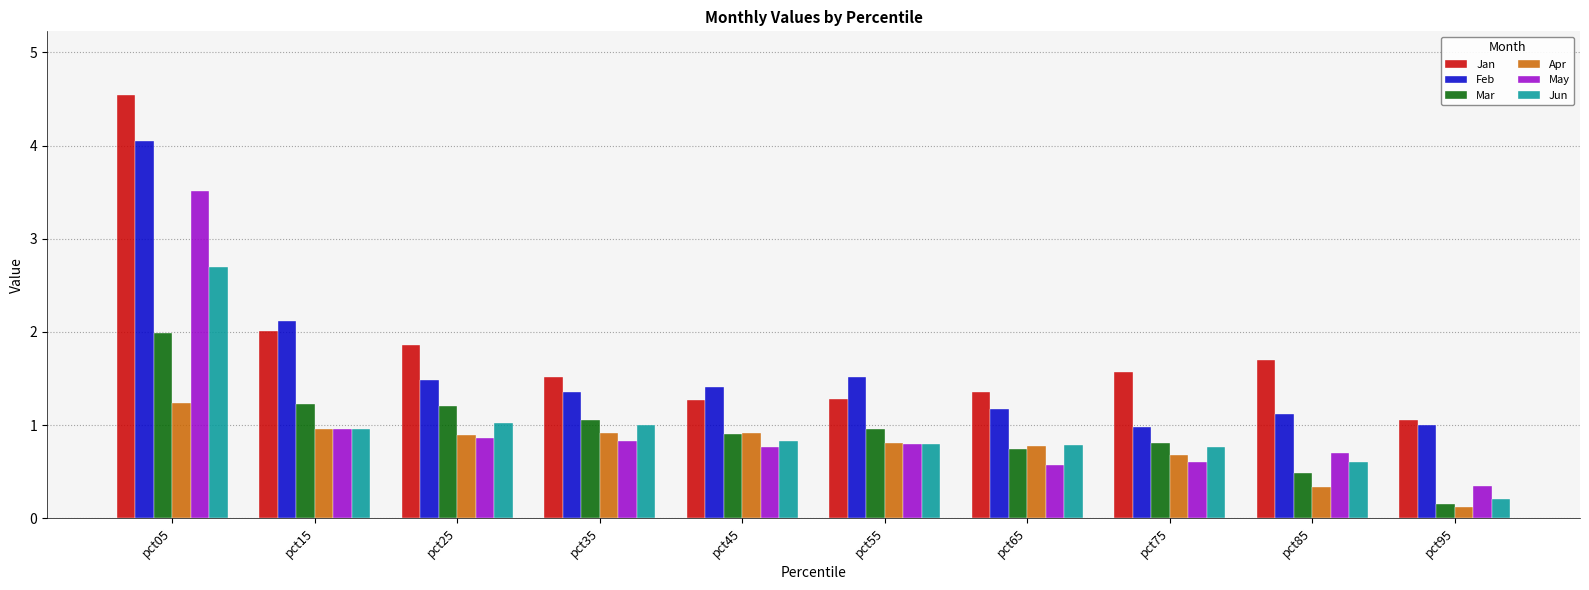

What is the average value of the Jan series?

1.8